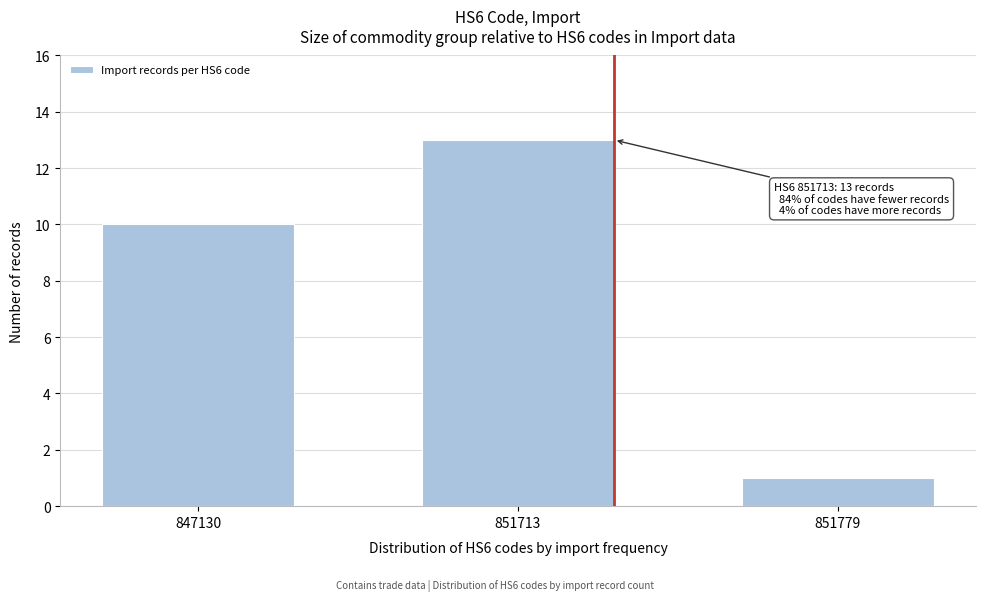

Reading left to right, transcribe all the data shown in this chart.

847130=10	851713=13	851779=1